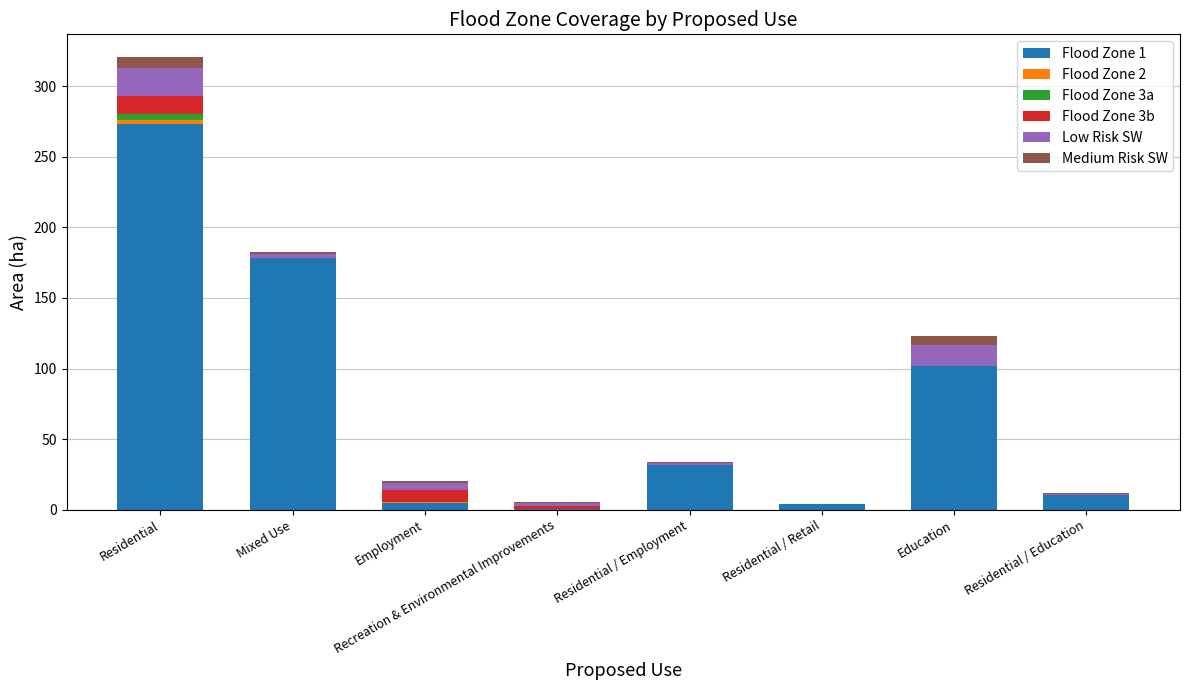

Are the bars grouped side by side (vs. stacked)?

No